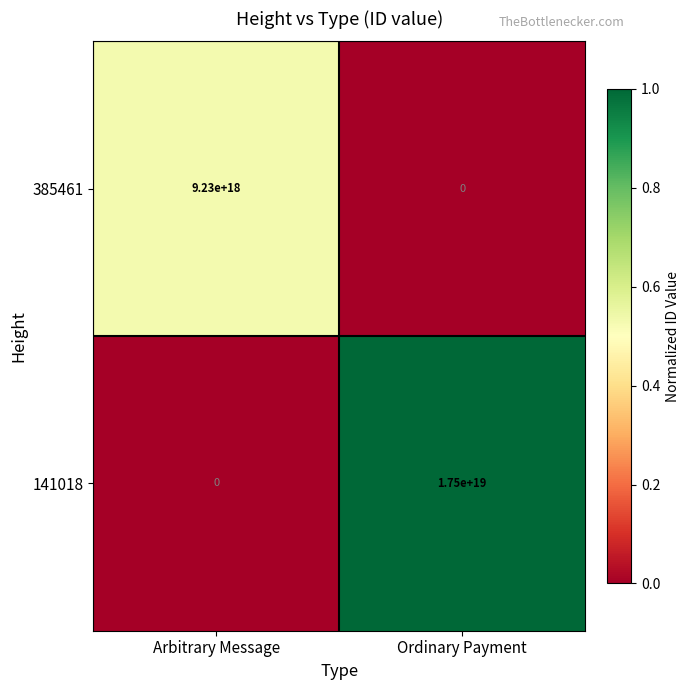

Which series has the largest total across all categories?

141018